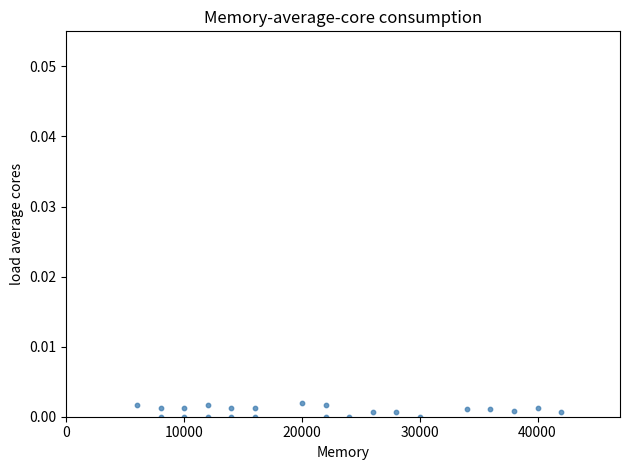

What is the range of X values (max minus min)?

36000.0